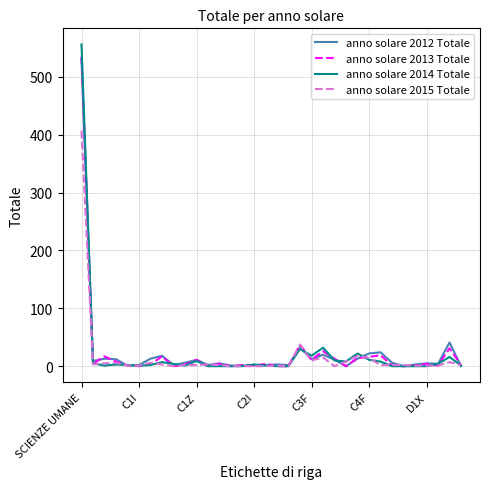

Which series has the widest spread of values?

anno solare 2014 Totale